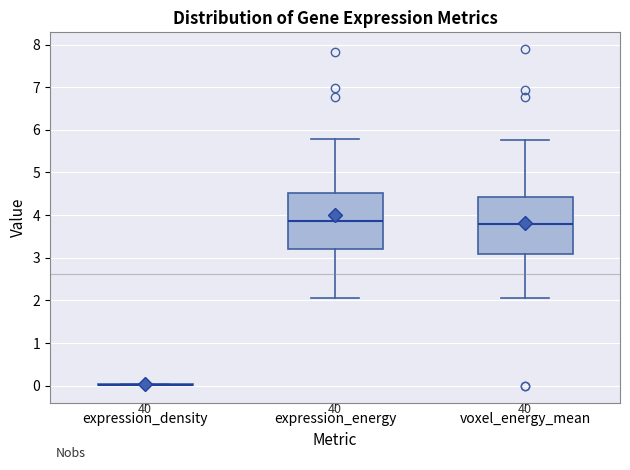

Where is the upper edge of the box for expression_energy on the y-axis? The values are not printed on the chart, so give them approximately, as read against the axis.

4.5